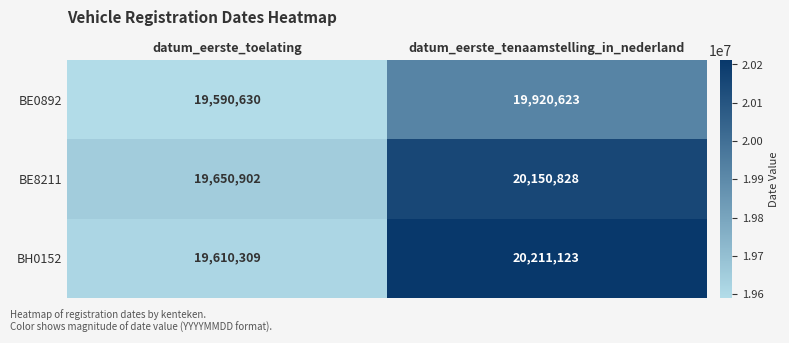

What is the difference between the BH0152 values at datum_eerste_toelating and datum_eerste_tenaamstelling_in_nederland?

600814